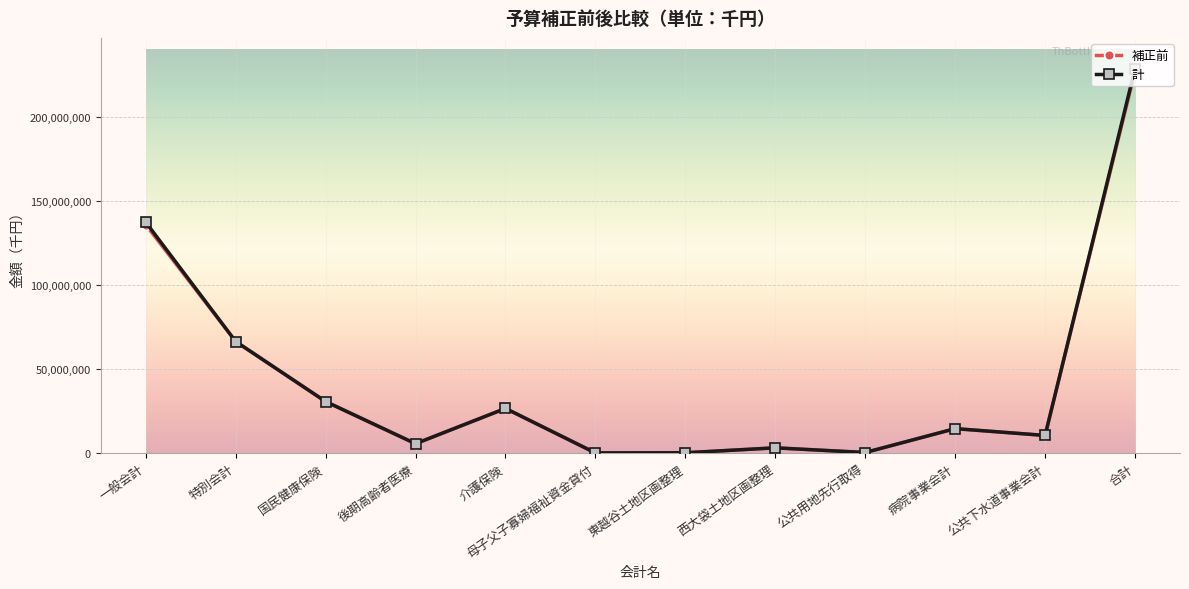

Which category has the highest value across all series?

合計